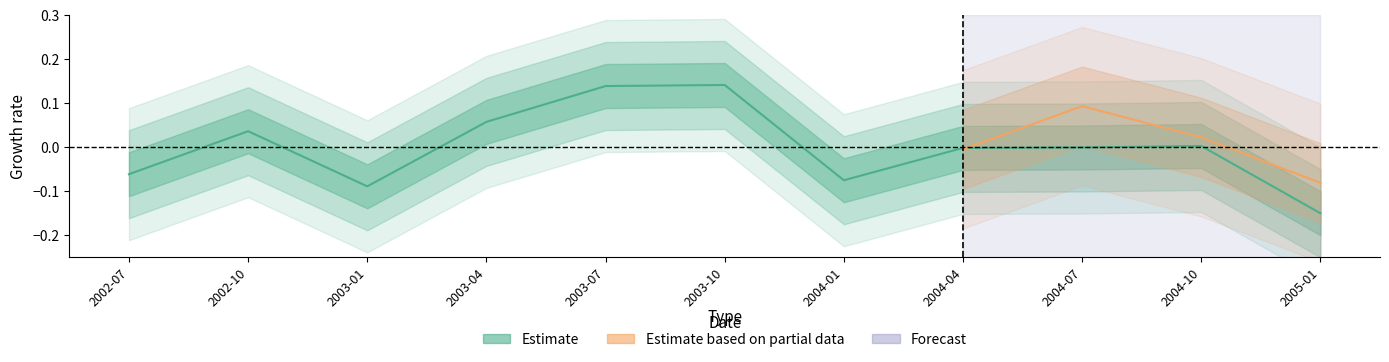

How many values are below zero?

6